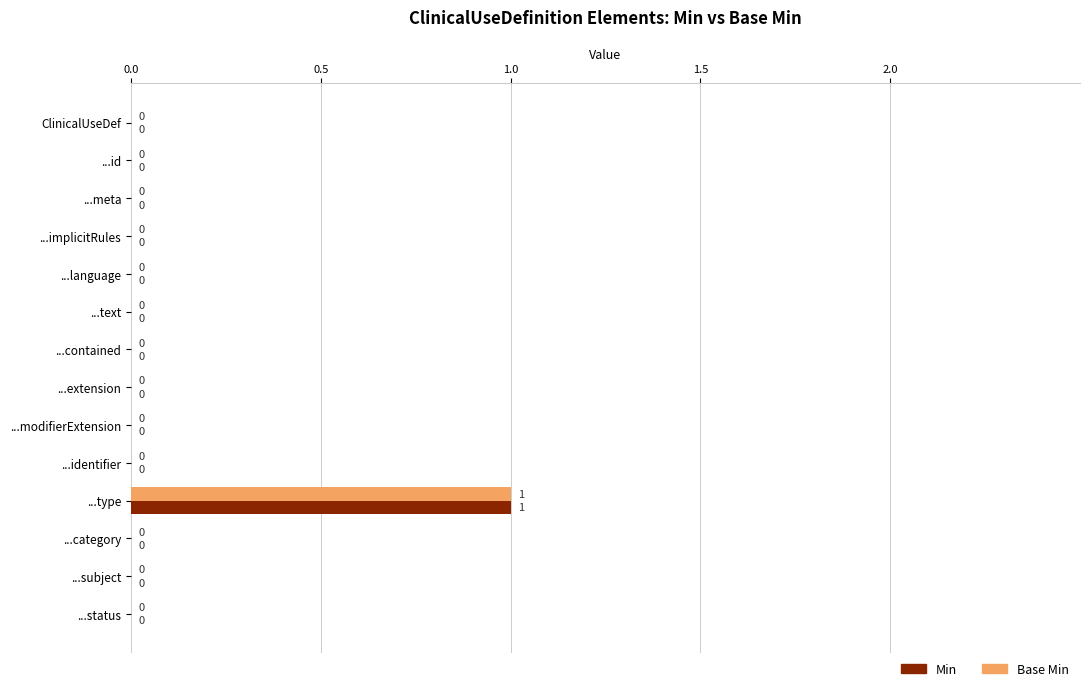

How many Base Min values are between 0 and 1?

14